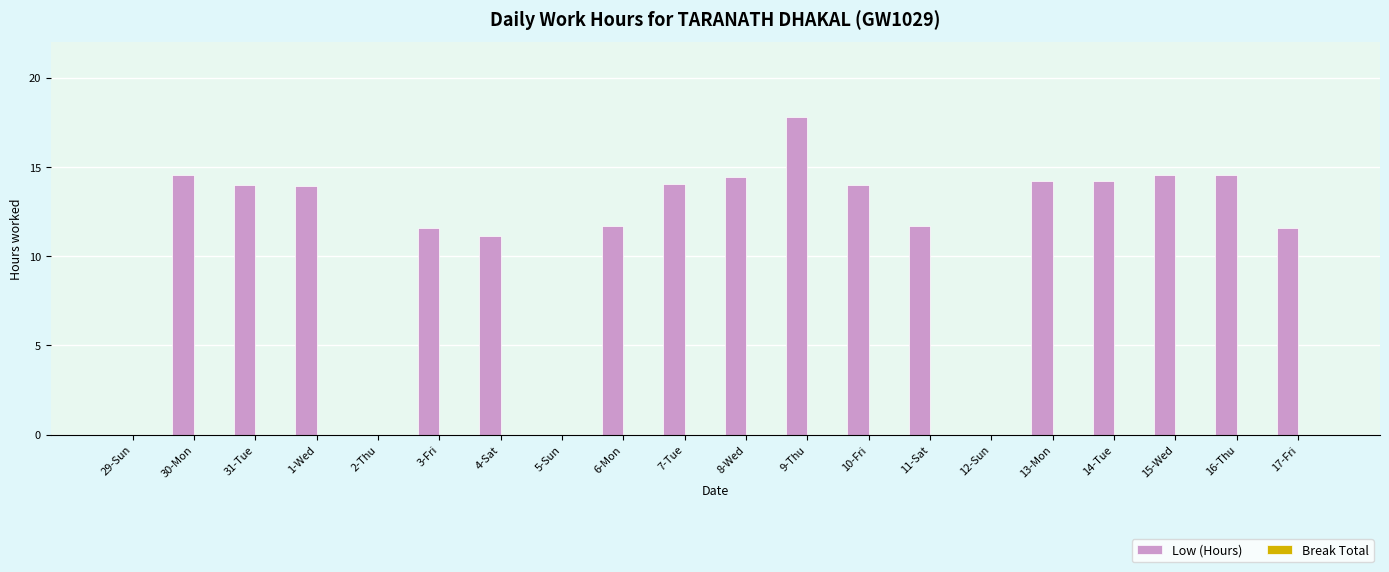

What is the change in value from 6-Mon to 16-Thu?

+2.9